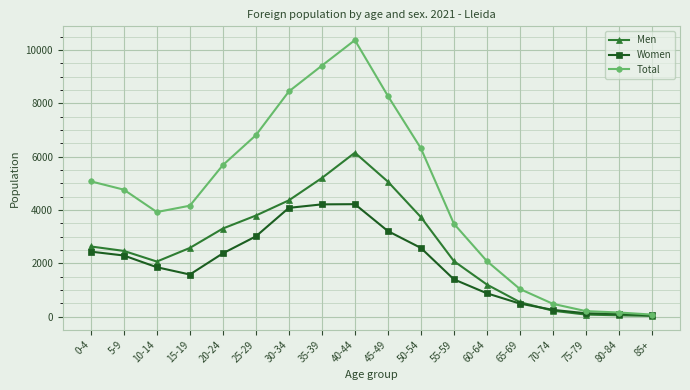

In Total, how many points are higher than both neighbors (excluding endpoints)?

1